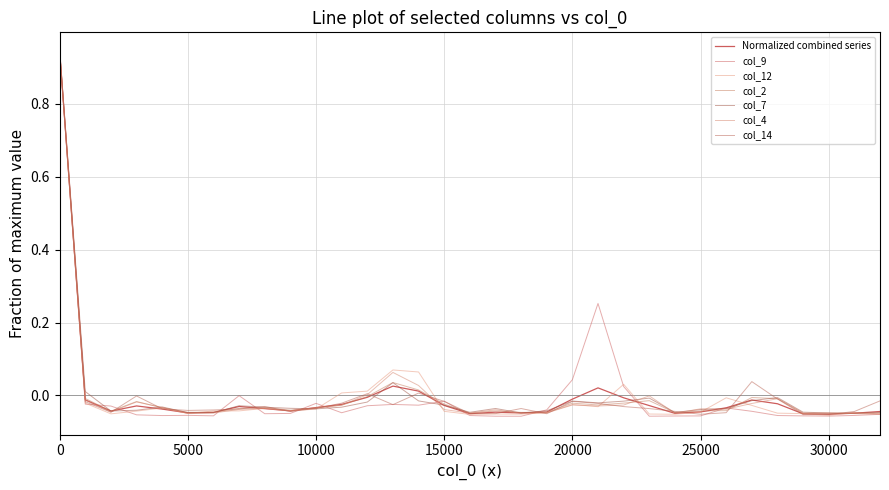

Does the chart display data point markers on the line(s)?

No